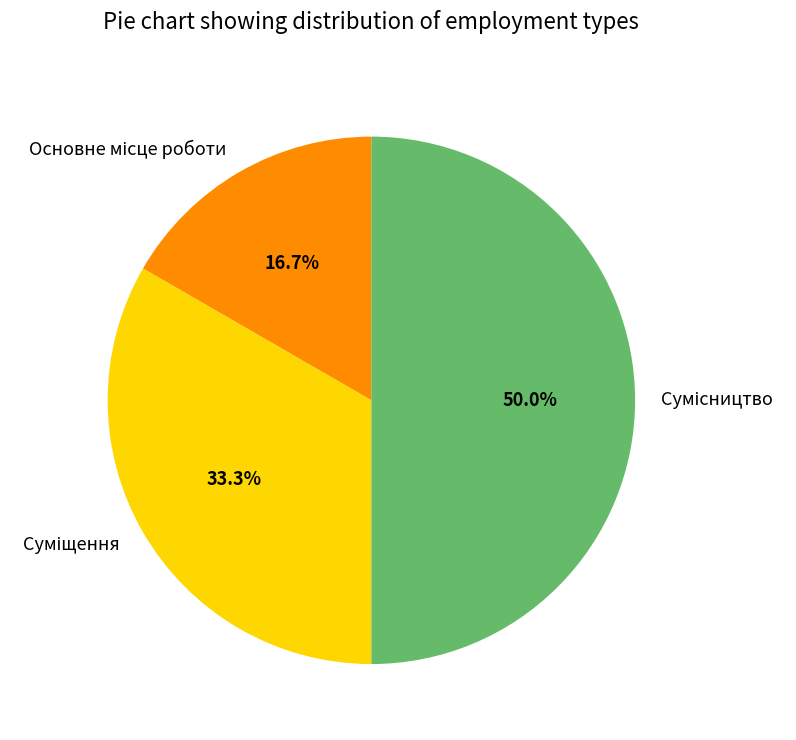

What is the ratio of the value at Сумісництво to the value at Суміщення?

1.5